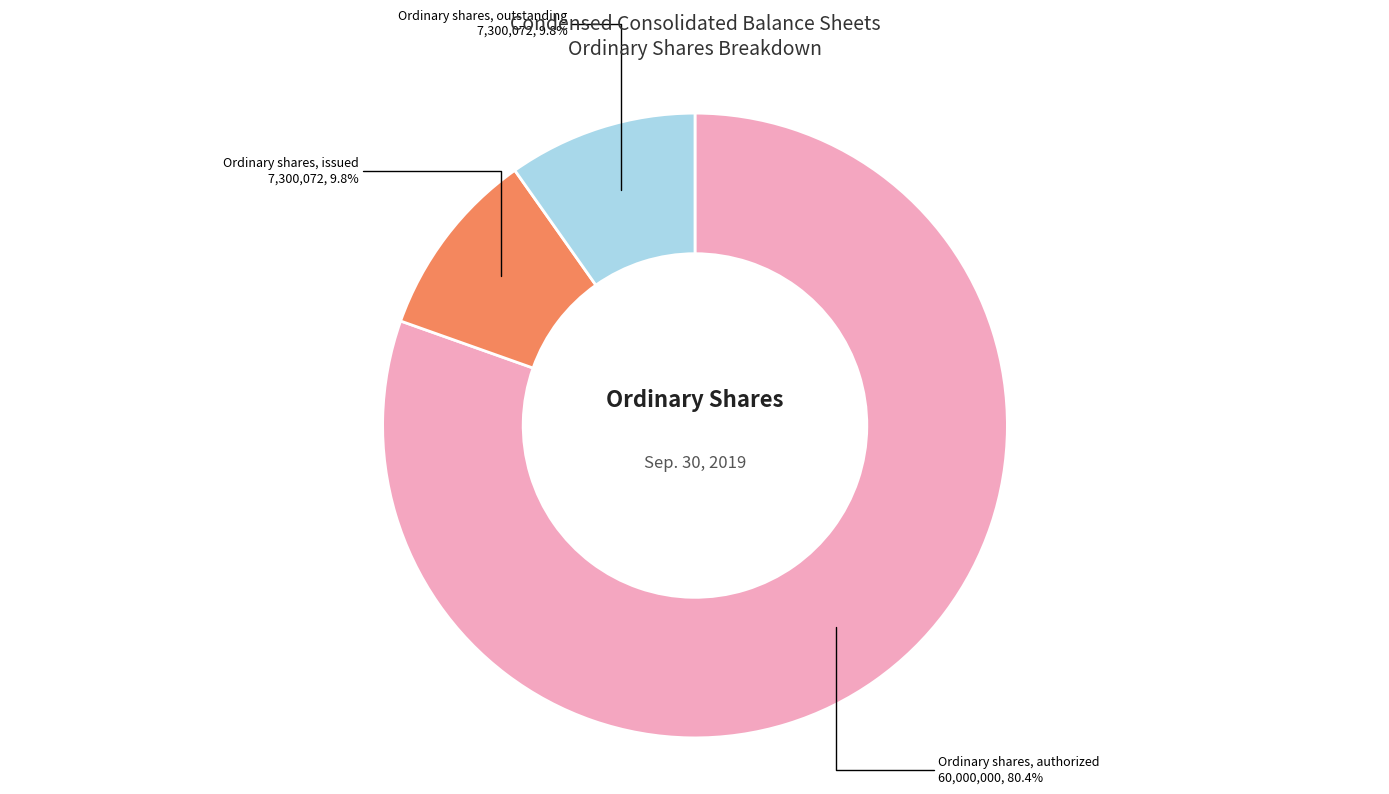

Is it true that Ordinary shares, issued is 10% of the pie?

True